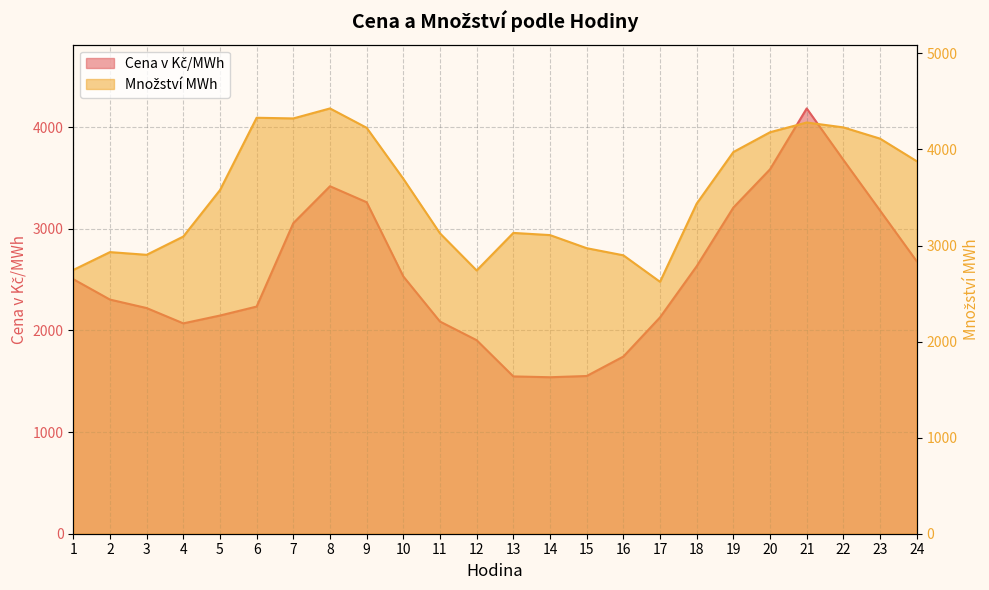

Where does the Cena v Kč/MWh series first go above 2503?

1